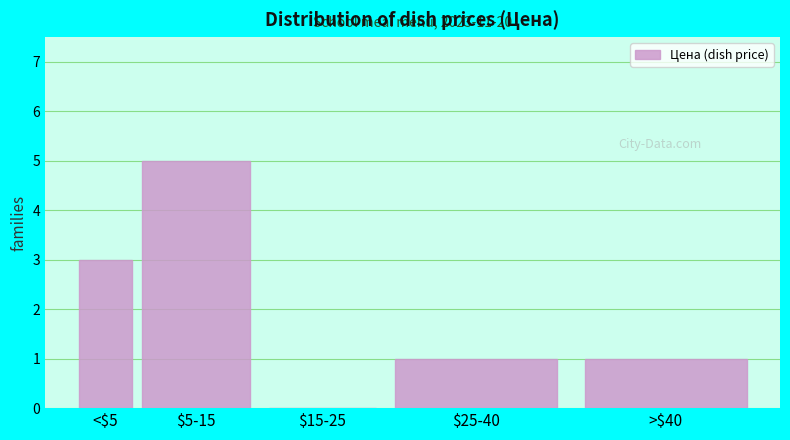

The value at >$40 is 1. True or false?

True